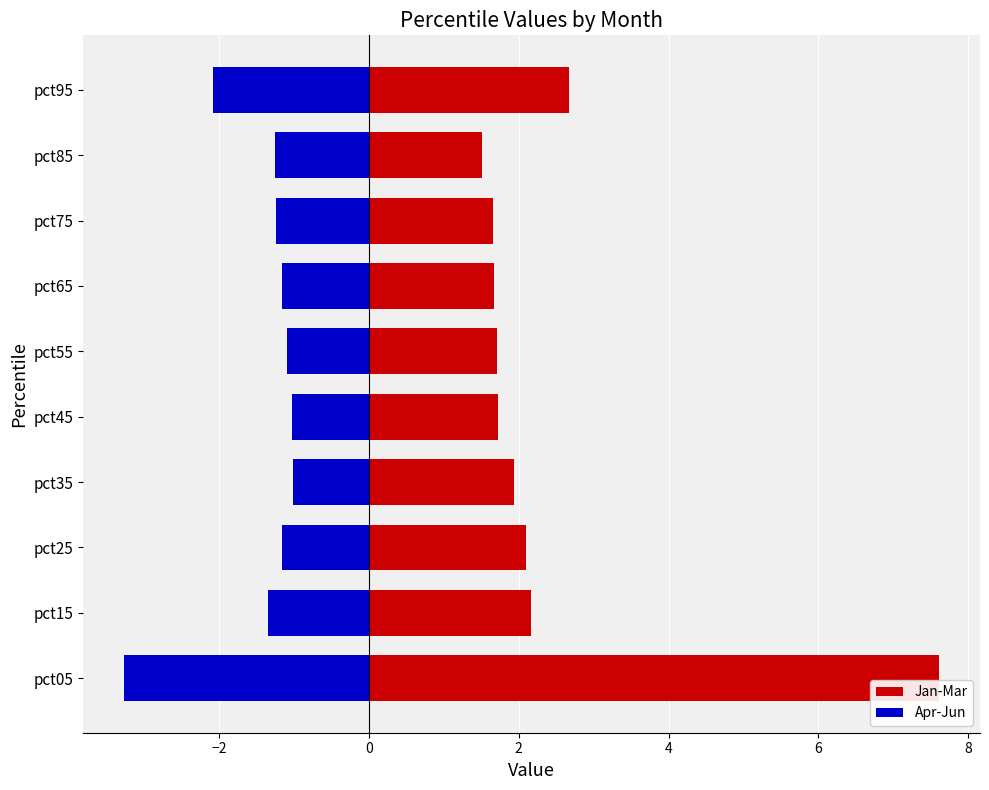

Rank the series by their average value, from highest to lowest.

Jan-Mar, Apr-Jun